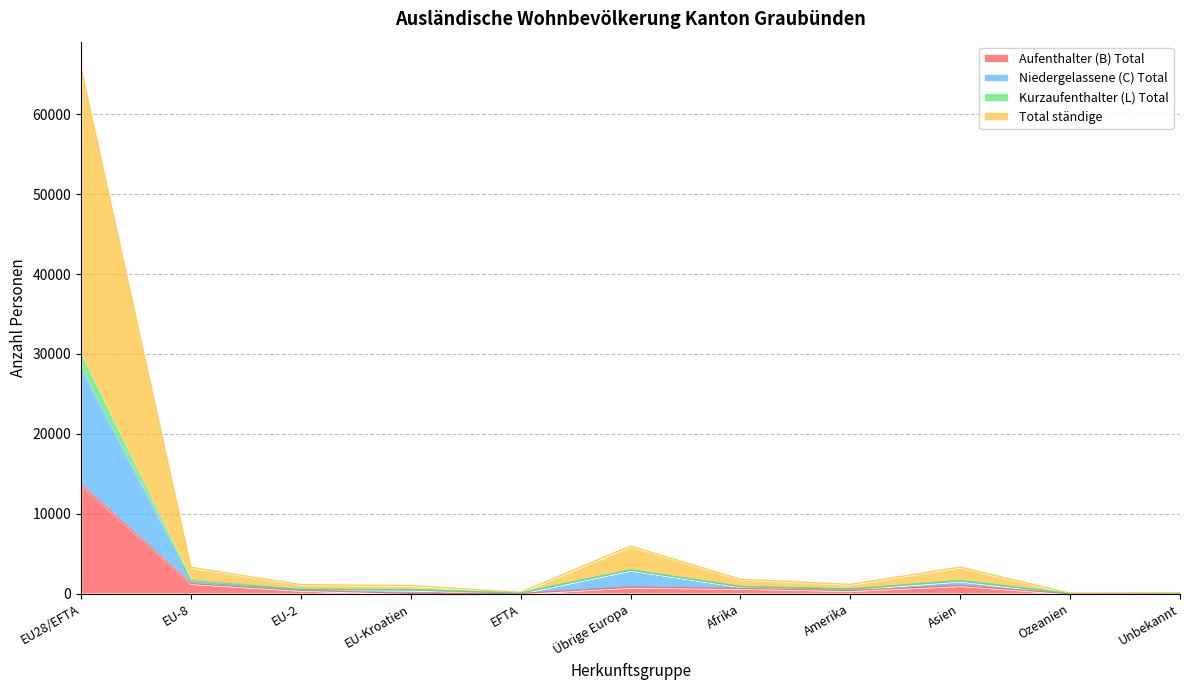

What is the greatest value displayed?

65784